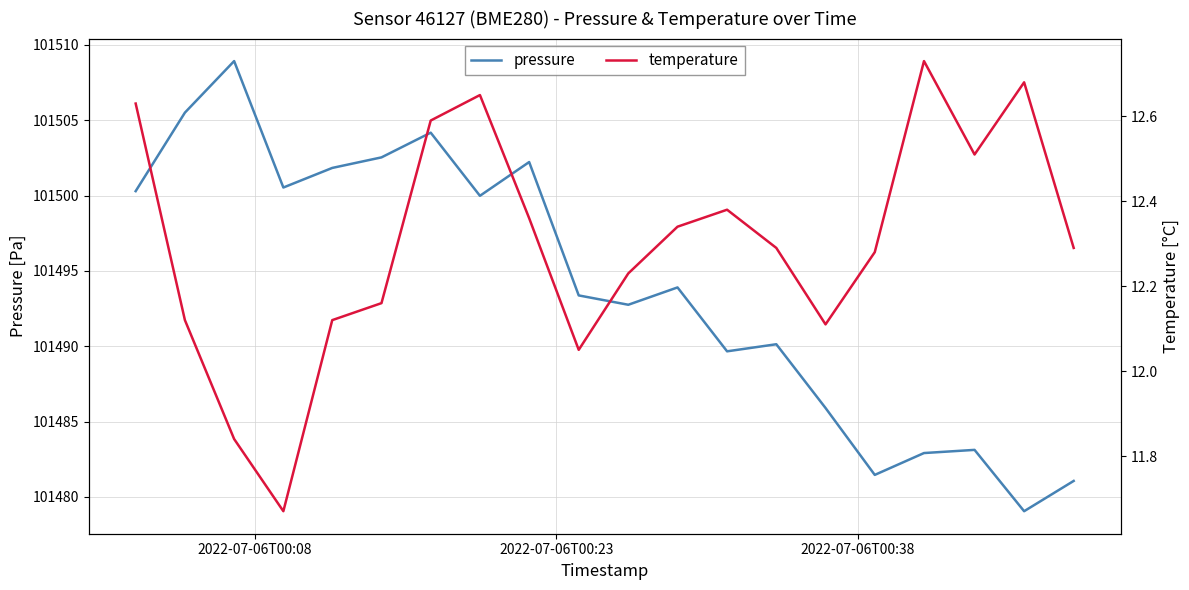

What is the highest value of the pressure series?

101508.9